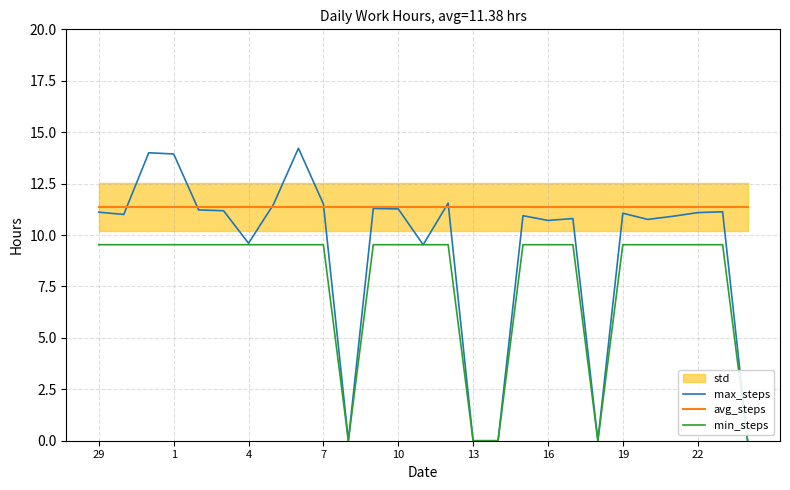

The min_steps series shows 4.4 at 1. True or false?

False